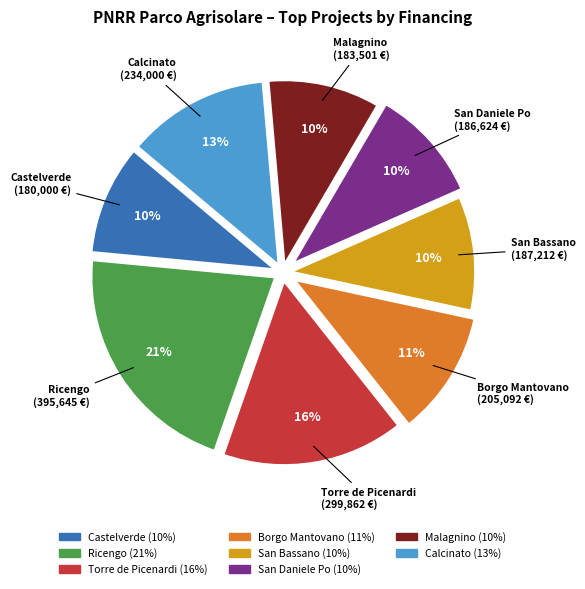

Count the number of slices in the pie.

8